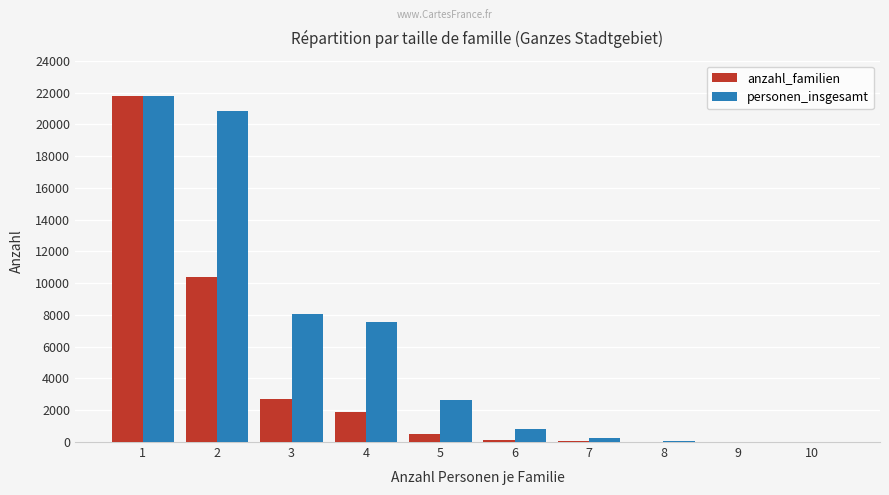

What is the greatest value displayed?

21757